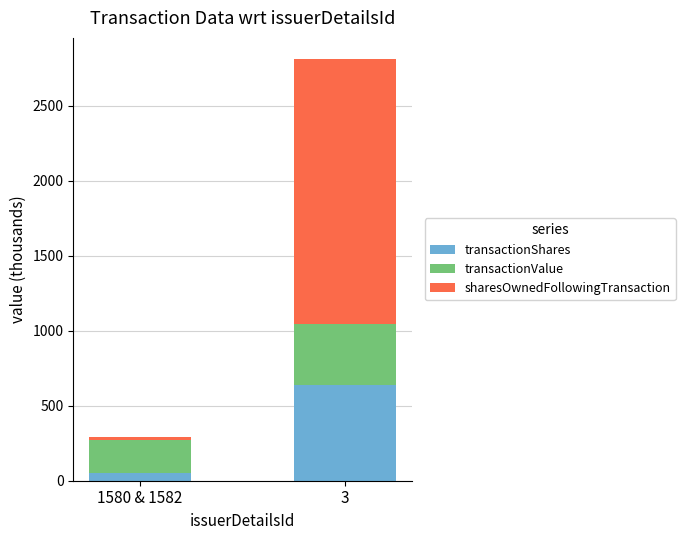

Is it true that transactionShares equals 50.6 at 1580 & 1582?

True